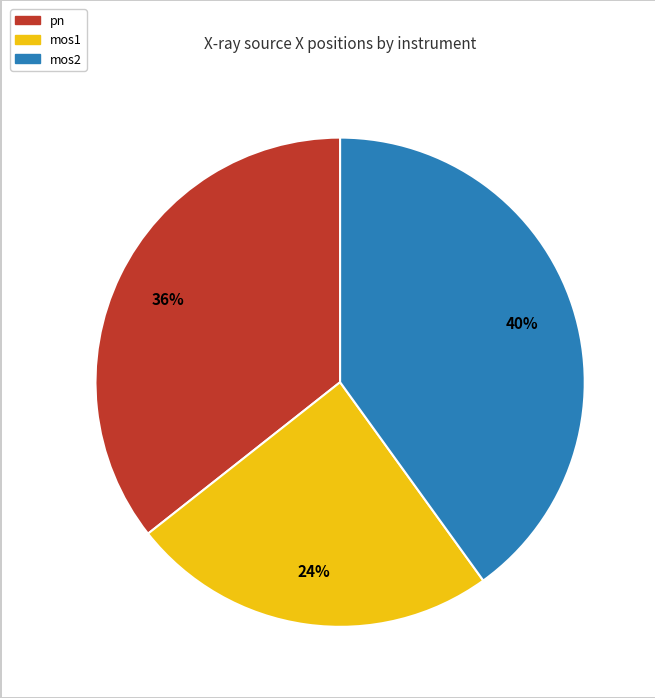

Is there any slice that represents more than half of the pie?

No